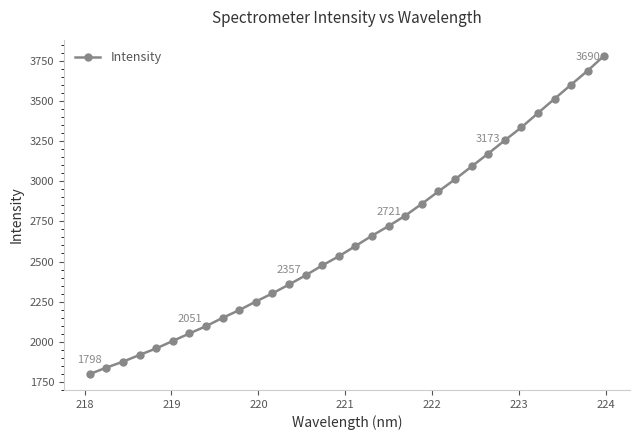

What is the value of the 16th point from the left?

2532.9